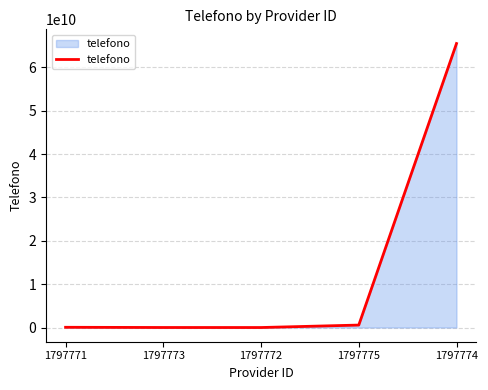

True or false: there are more than 1 points higher than both neighbors.

False